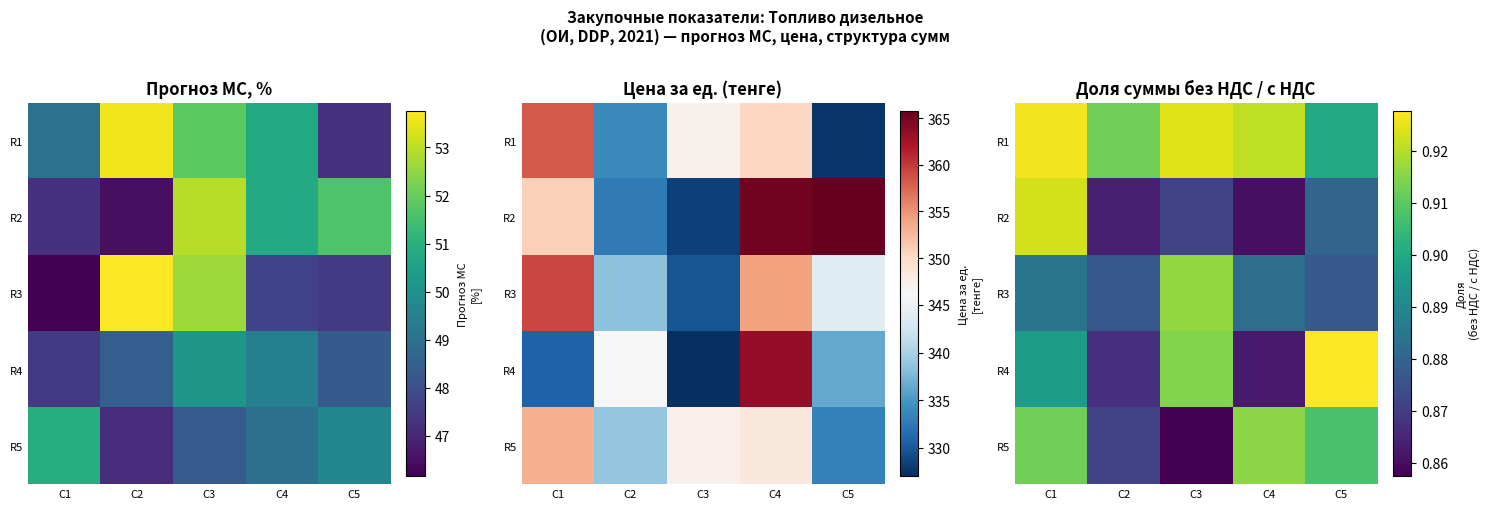

Is it true that R2 equals 0.9 at C5?

True